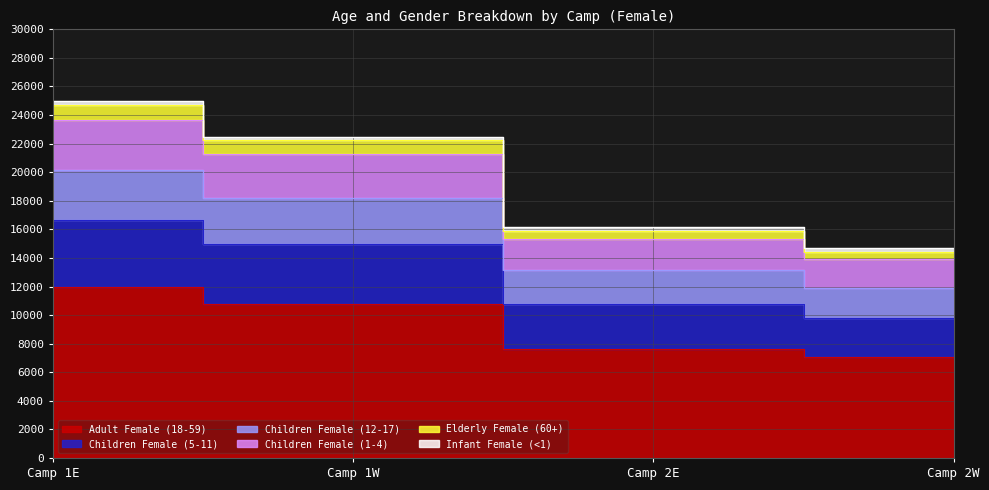

List the series in order of their peak value, lowest first.

Infant Female (<1), Elderly Female (60+), Children Female (12-17), Children Female (1-4), Children Female (5-11), Adult Female (18-59)